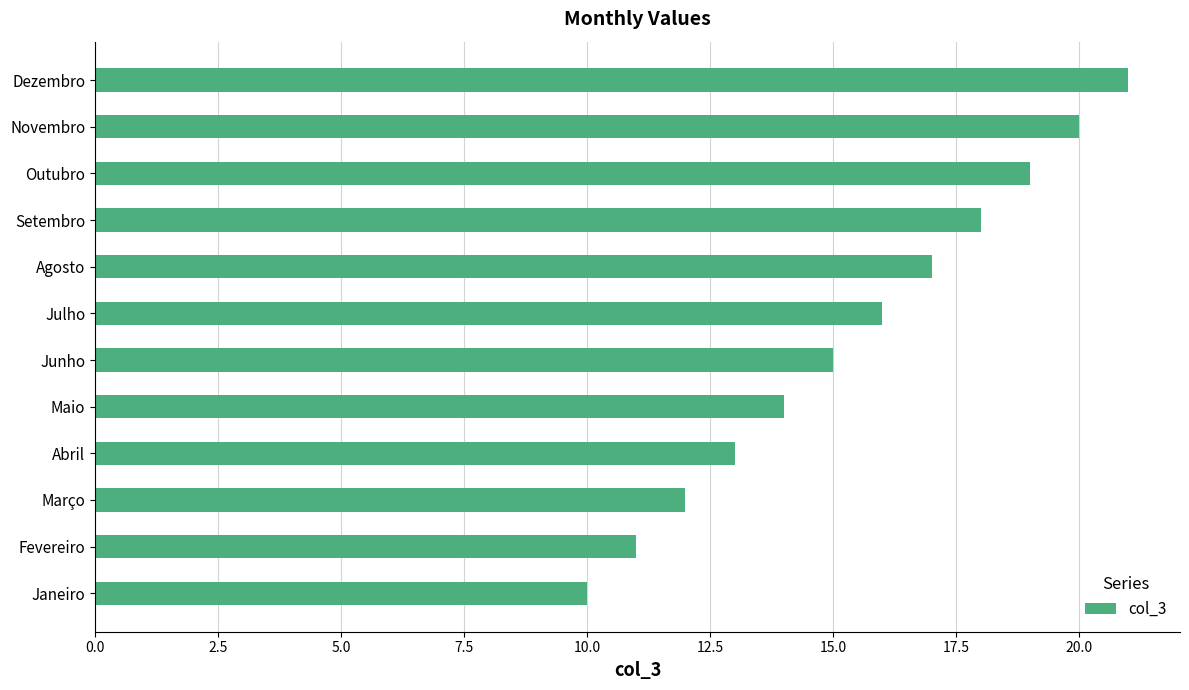

The chart shows a value of 5 at Setembro. True or false?

False